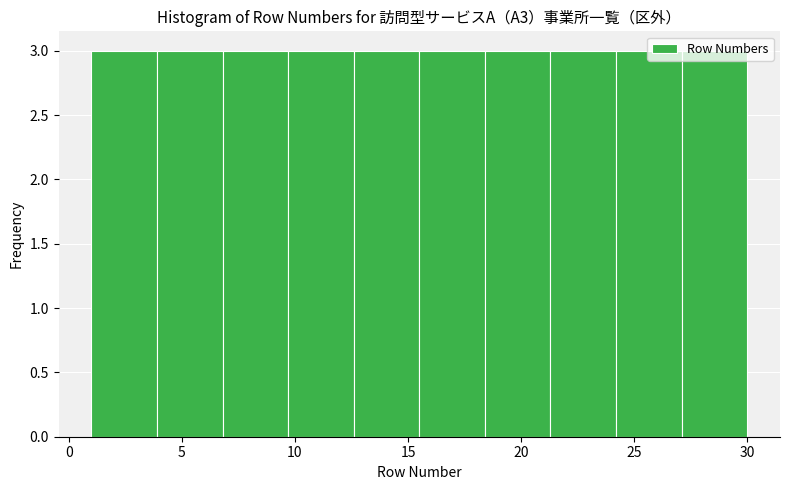

How tall is the bar that spans 6.8 to 9.7 on the x-axis? Neither the bar edges nor the heights are printed on the chart, so give them approximately, as read against the axes.

3